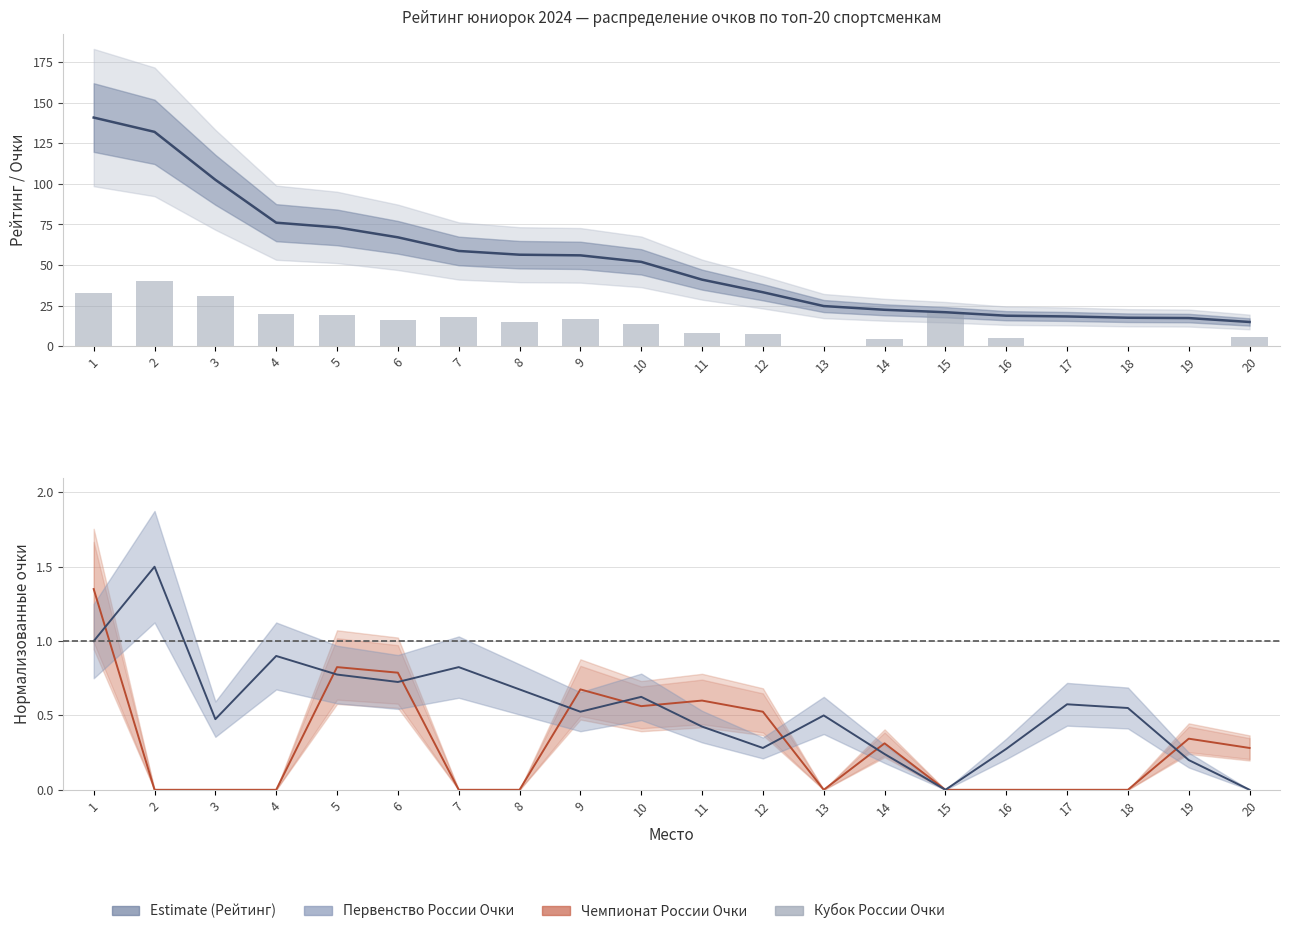

At which label does the data first exceed 15?

1